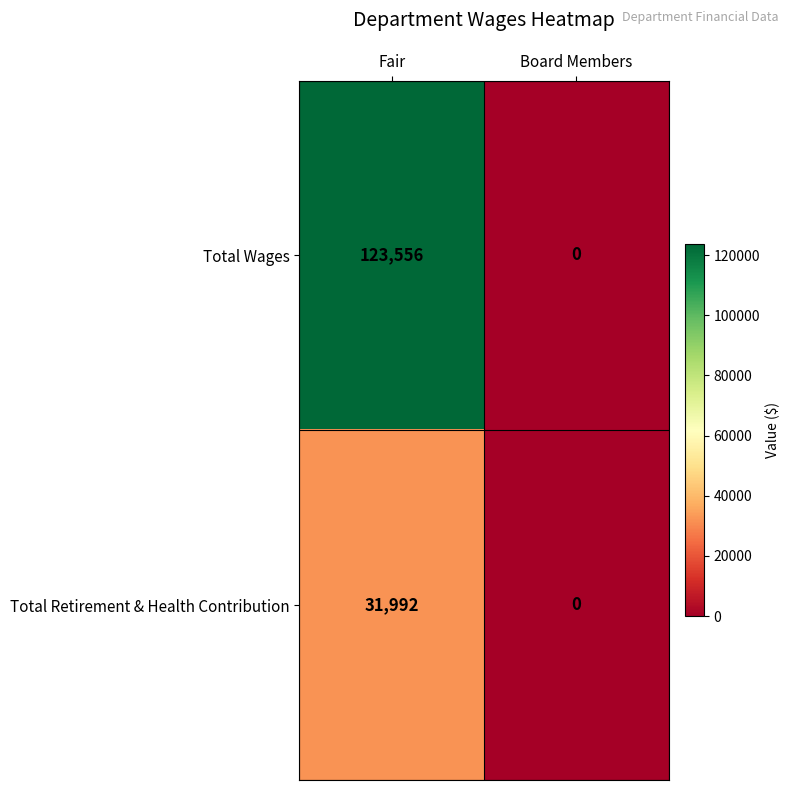

Which series changed the most between Fair and Board Members?

Total Wages